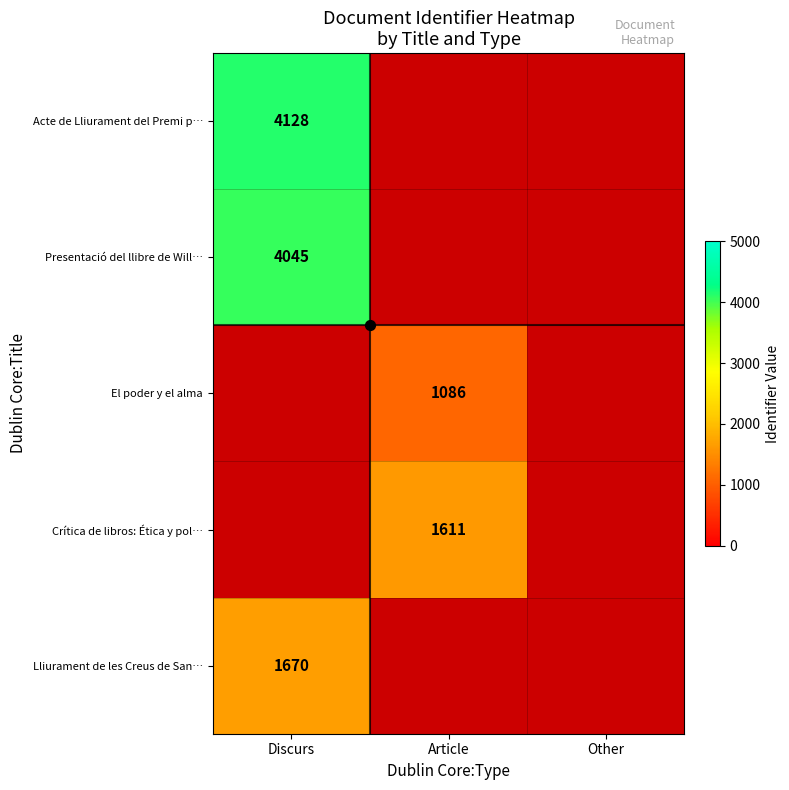

What is the greatest value displayed?

4128.0